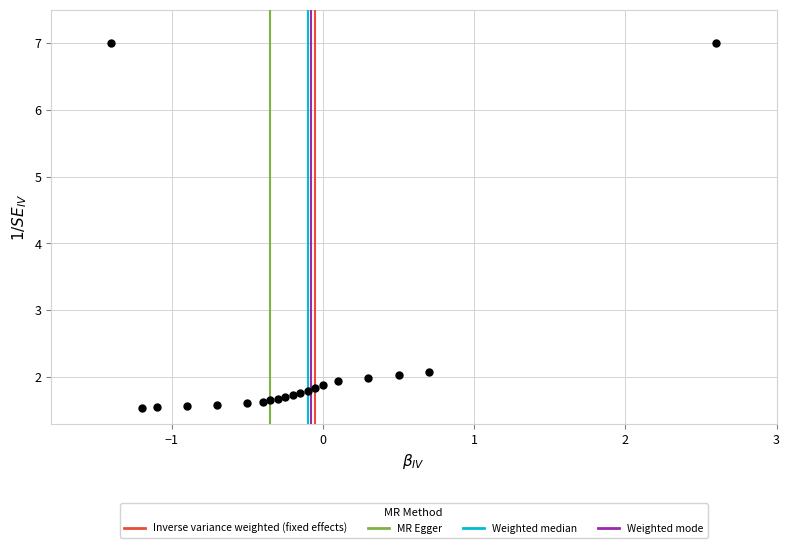

What is the range of X values (max minus min)?

4.0